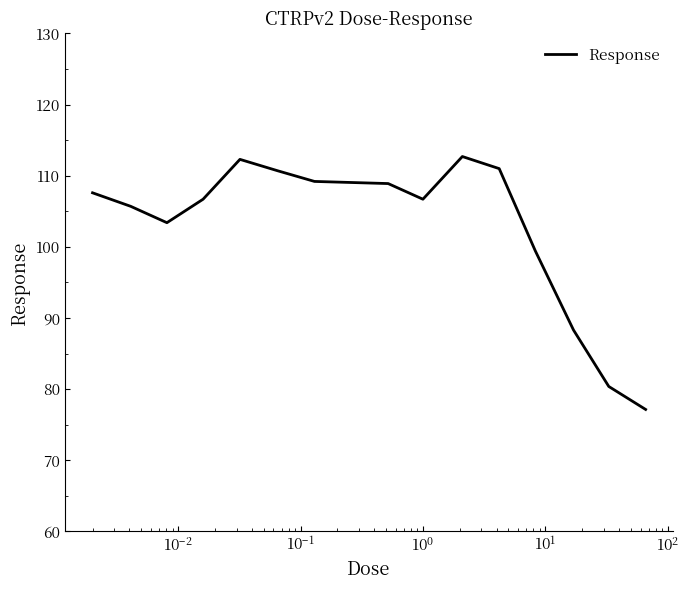

How many lines are shown in the chart?

1